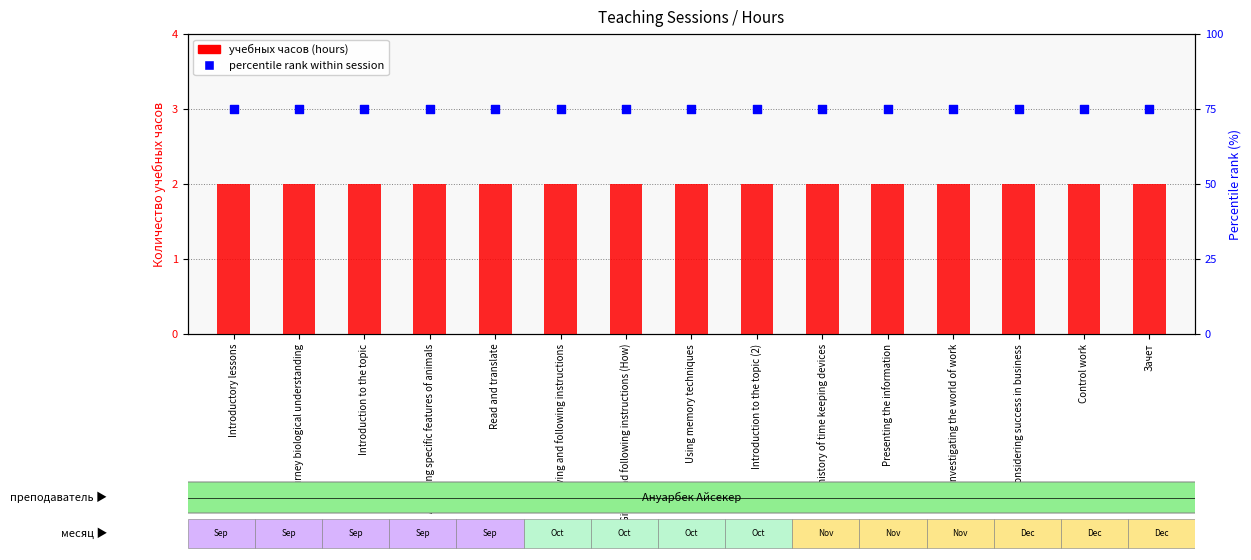

What are all the series names shown in the legend?

учебных часов (hours), percentile rank within session